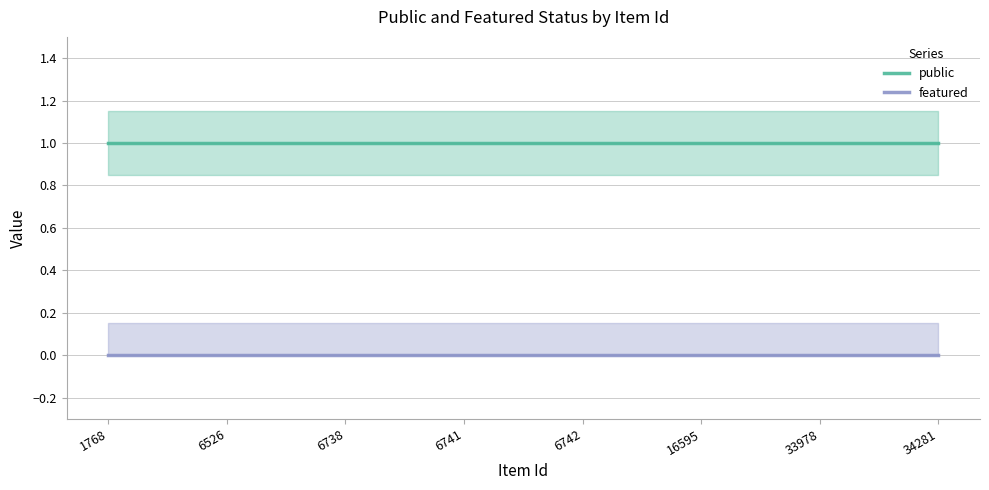

List the series in order of their peak value, highest first.

public, featured